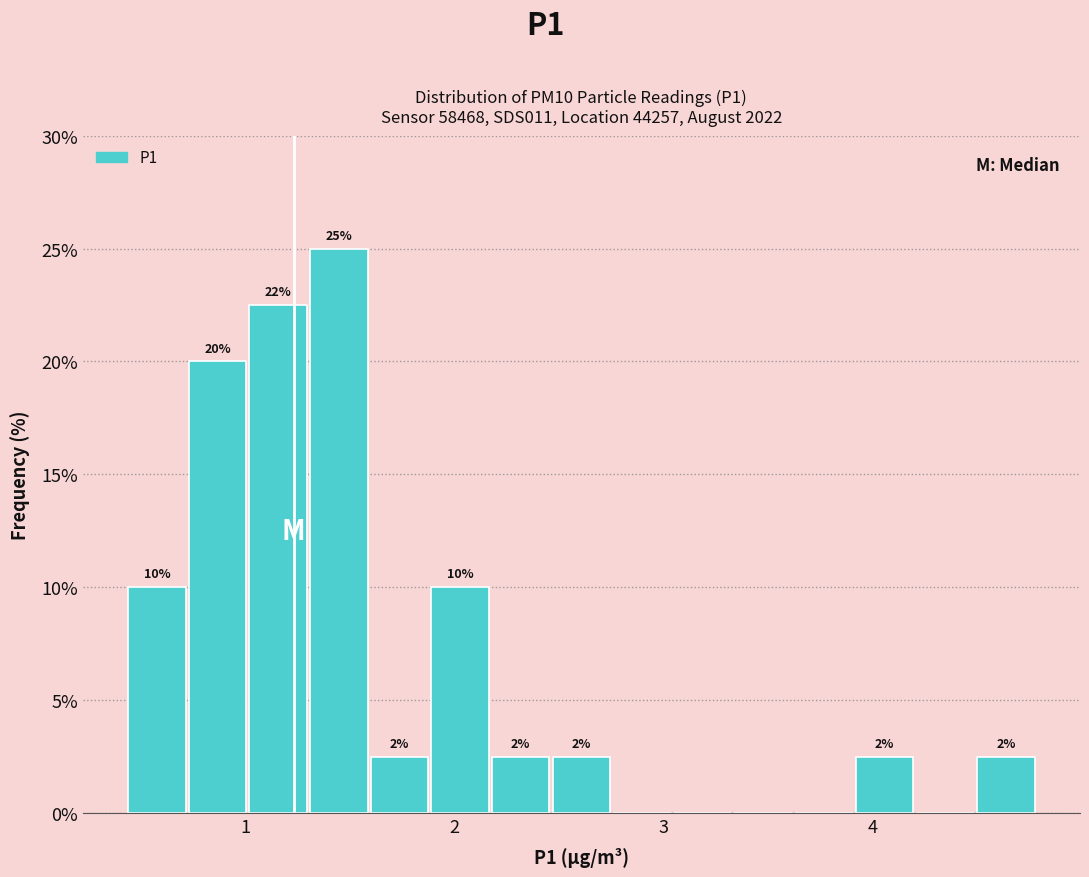

Read against the x-axis, roughly where is the centre of the tallest bar?

1.4